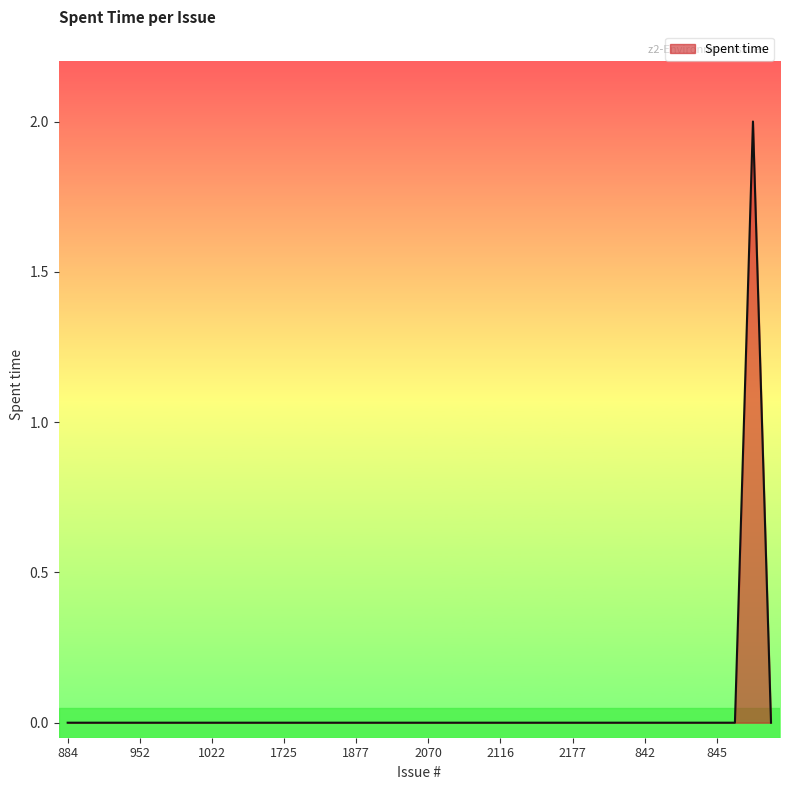

Reading right to left, extract all data points from this chart.

0	2	0	0	0	0	0	0	0	0	0	0	0	0	0	0	0	0	0	0	0	0	0	0	0	0	0	0	0	0	0	0	0	0	0	0	0	0	0	0